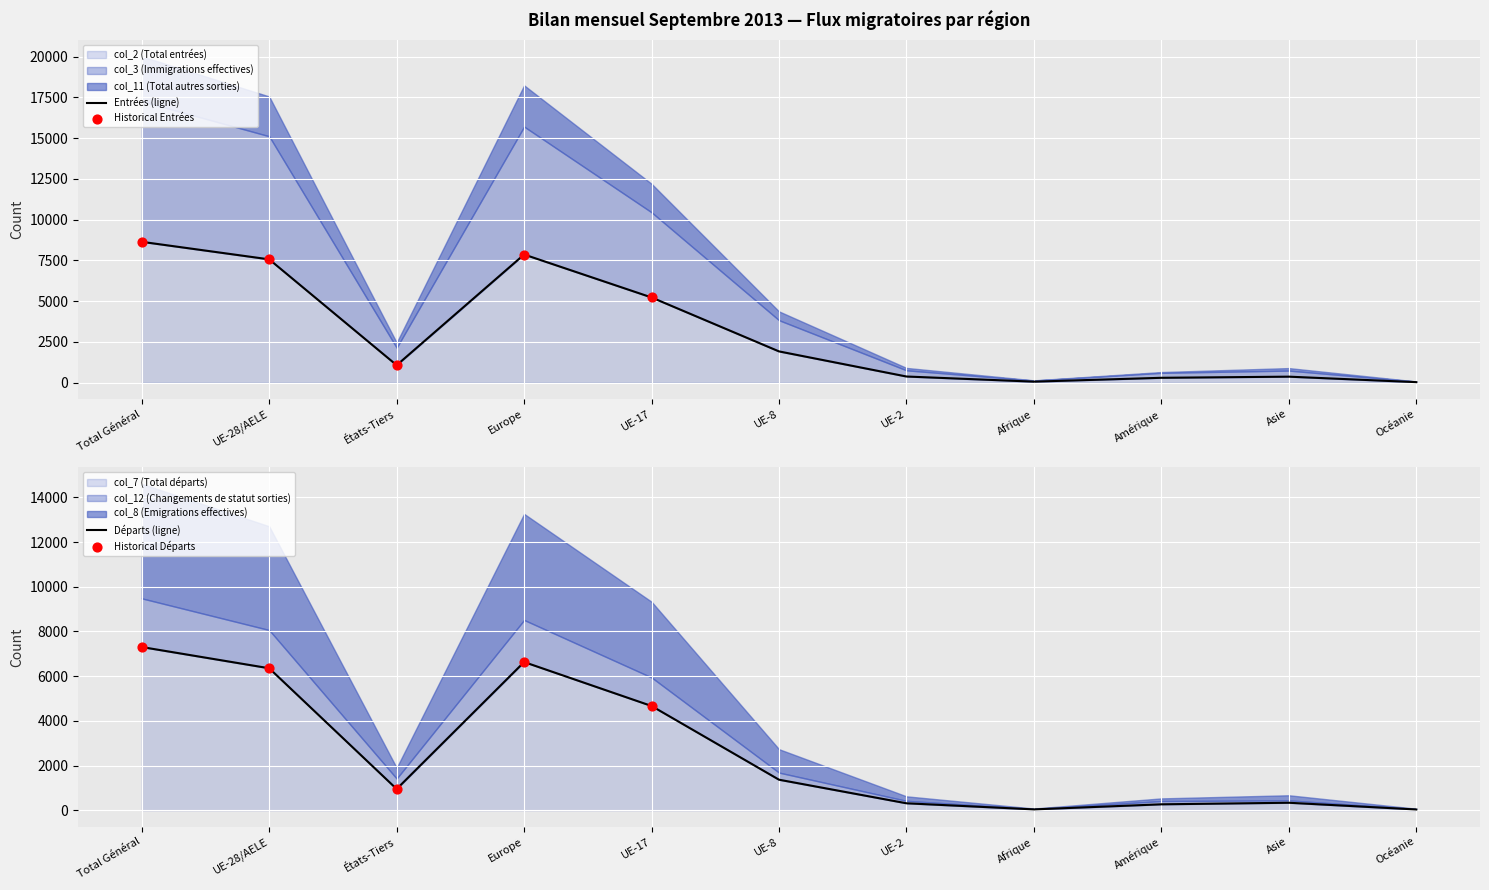

Which series has the widest spread of Y values?

col_2 (Total entrées)